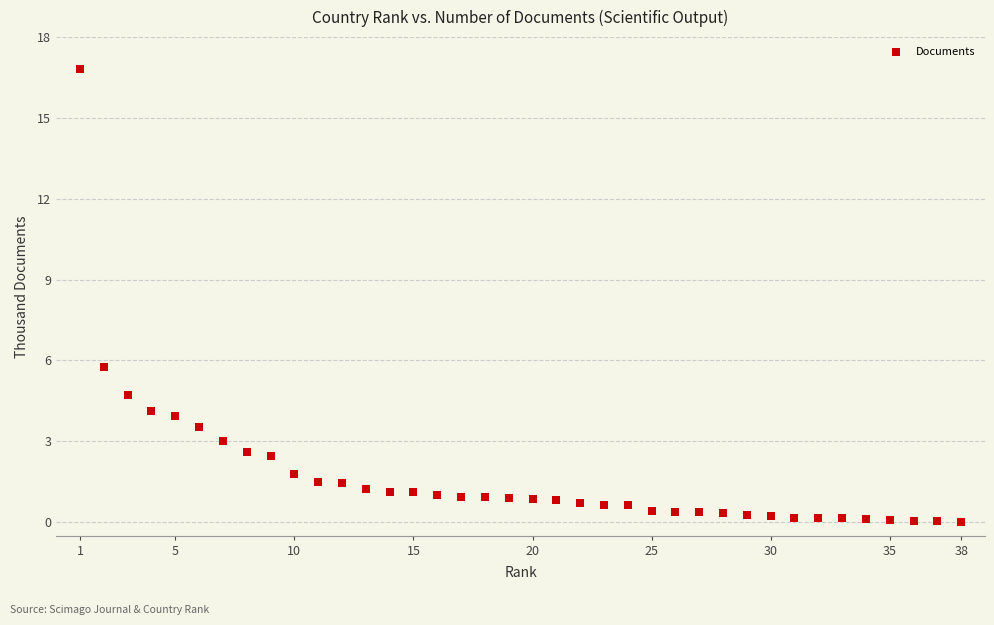

What is the range of Y values (max minus min)?

16.8